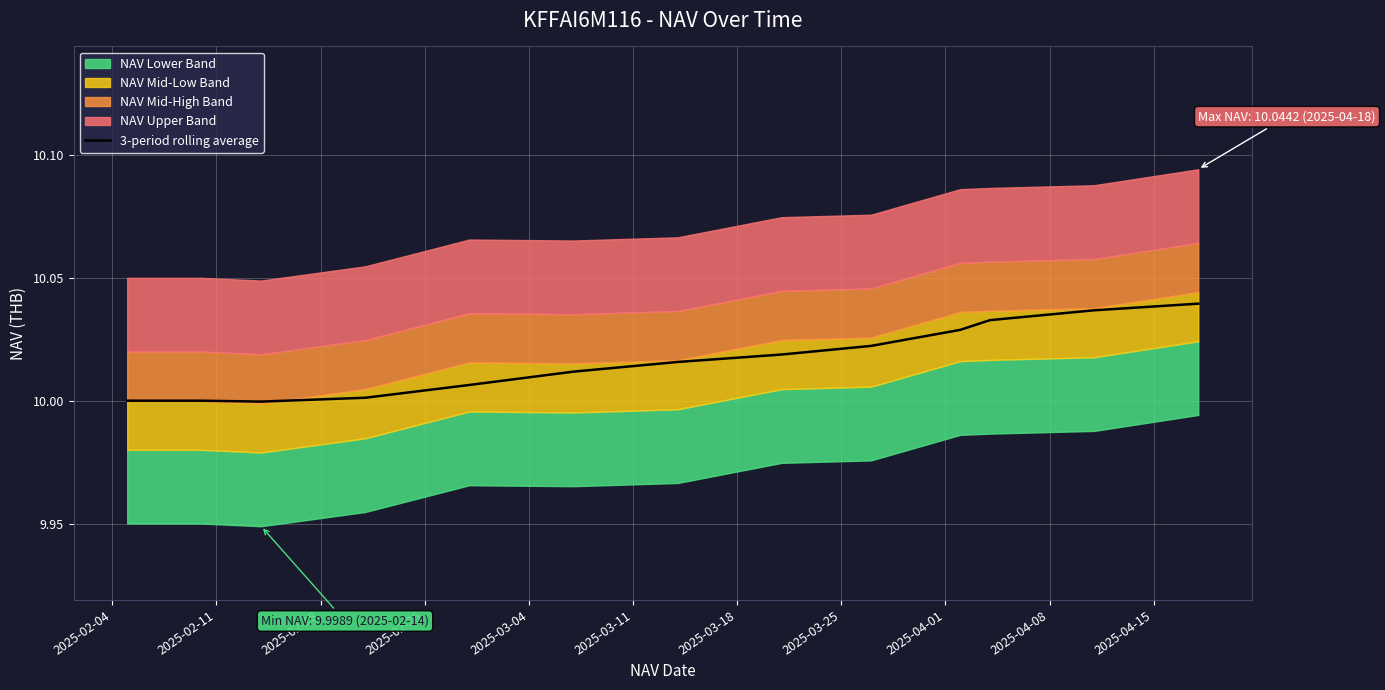

What is the greatest value displayed?

10.0